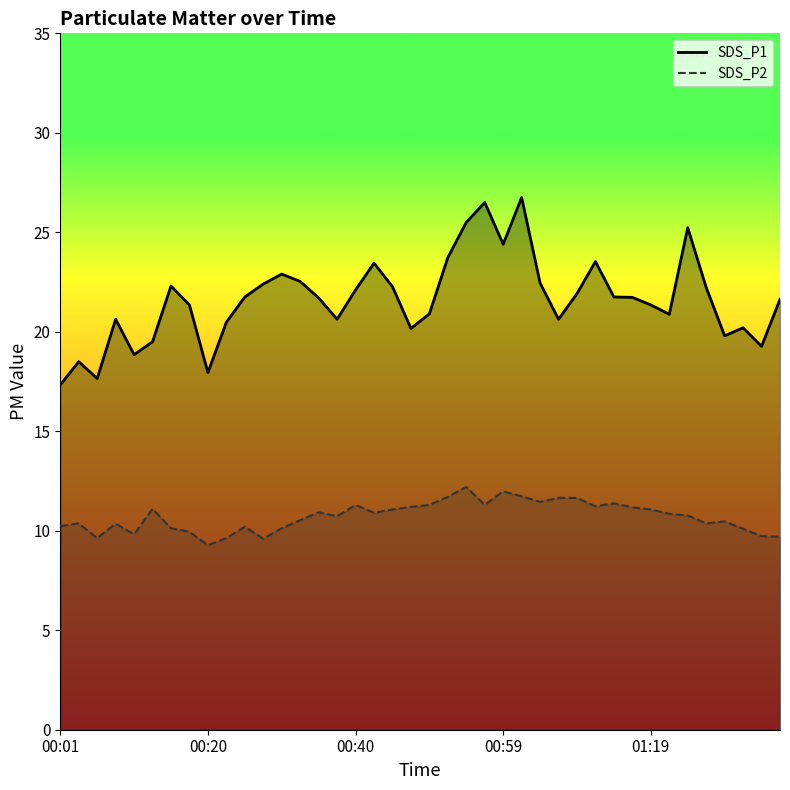

Count the number of categories in the chart.

40